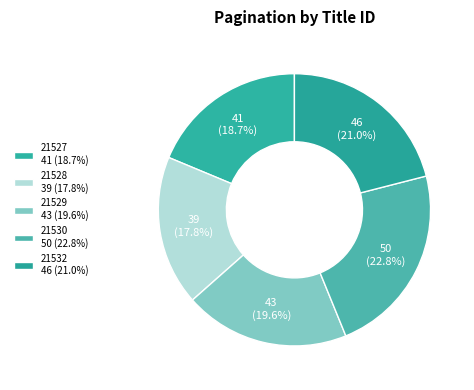

What percentage is the 21529 slice, to the nearest percent?

20%